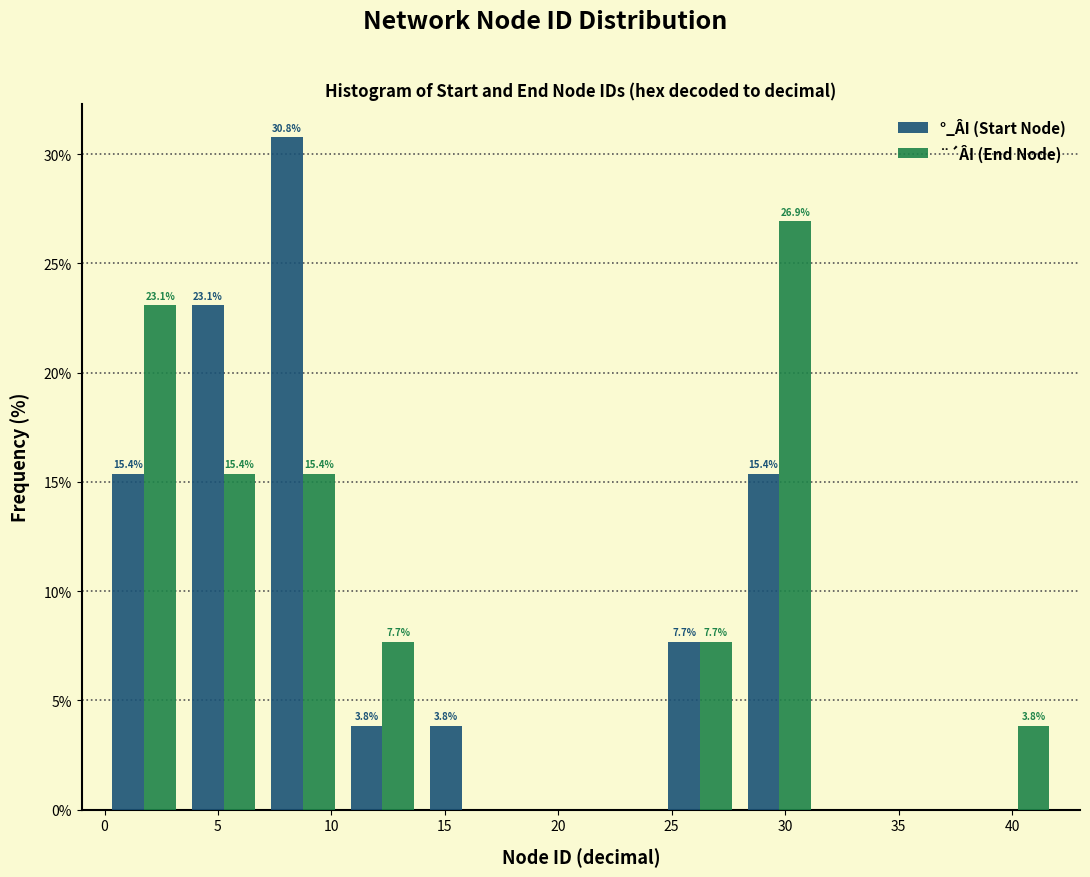

In the ¨´ÂI (End Node) series, which range on the x-axis has the tallest bar?

28.0 to 31.5